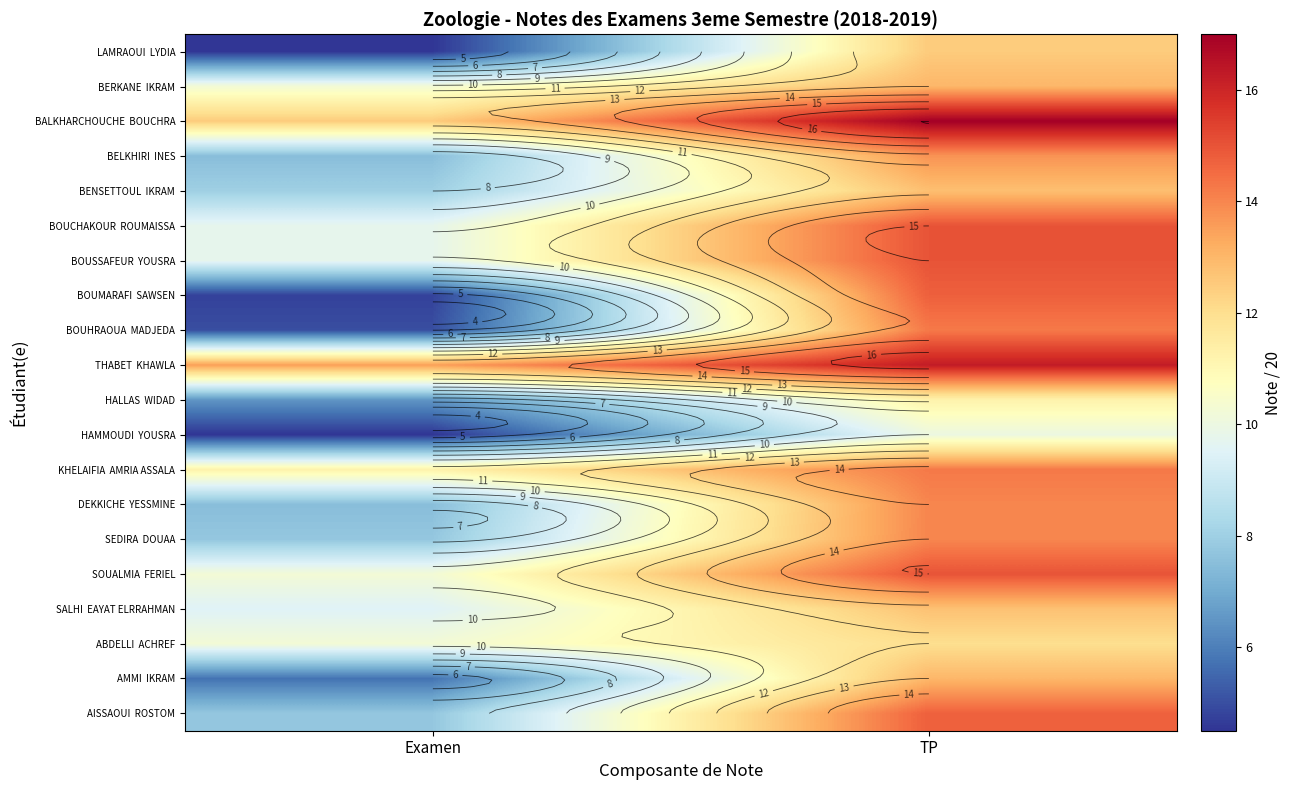

Rank the categories by BOUSSAFEUR YOUSRA value from highest to lowest.

TP, Examen